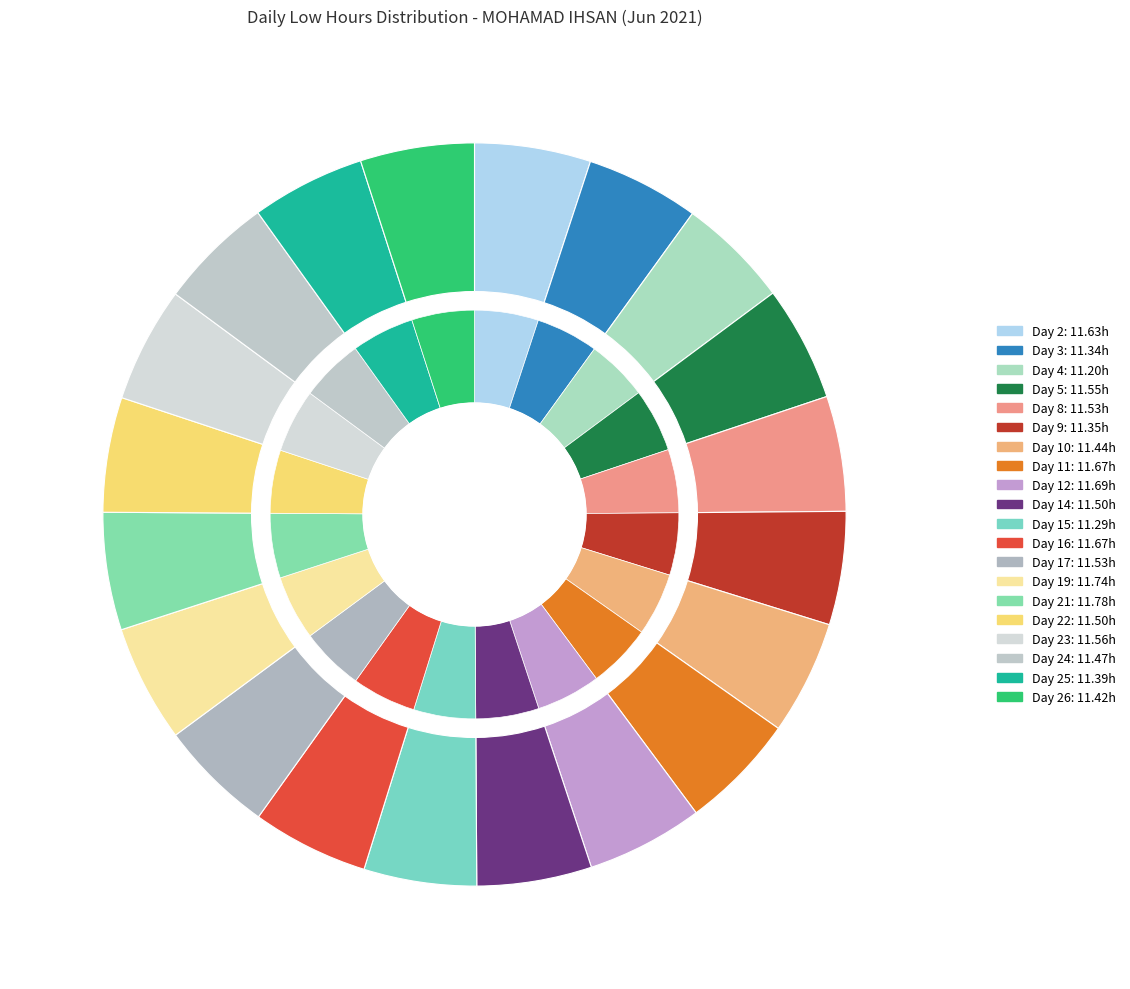

Approximately how many times larger is the value at Day 23 compared to Day 2?

1.0